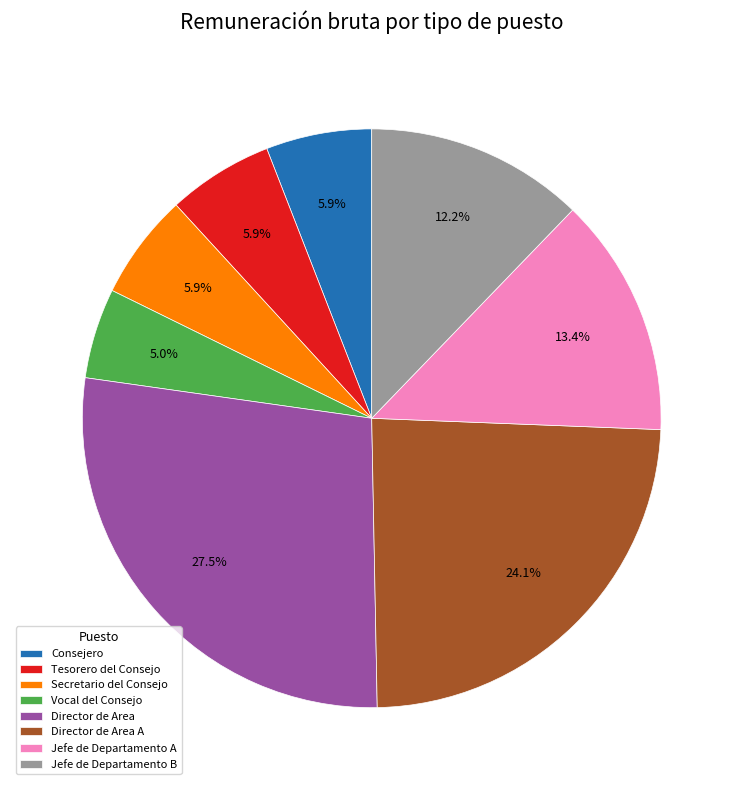

To the nearest percent, what is the combined percentage of Jefe de Departamento B and Jefe de Departamento A?

26%